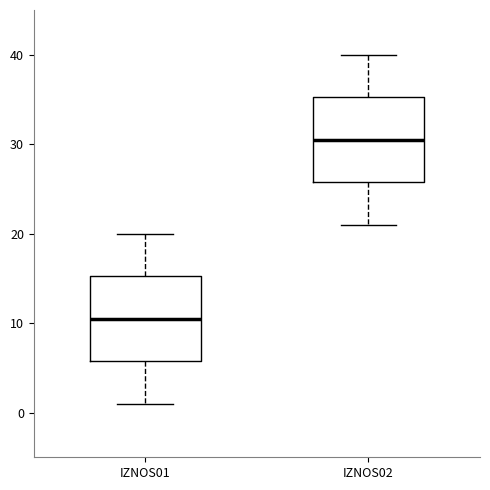

Reading left to right, transcribe this box plot: for each box, give where its median line is, the range the box spans, and where its two whiskers end, as read against the y-axis. The values are not printed on the chart, so give them approximately, as read against the axis.

IZNOS01: median 11, box 6 to 15, whiskers 1 to 20
IZNOS02: median 31, box 26 to 35, whiskers 21 to 40